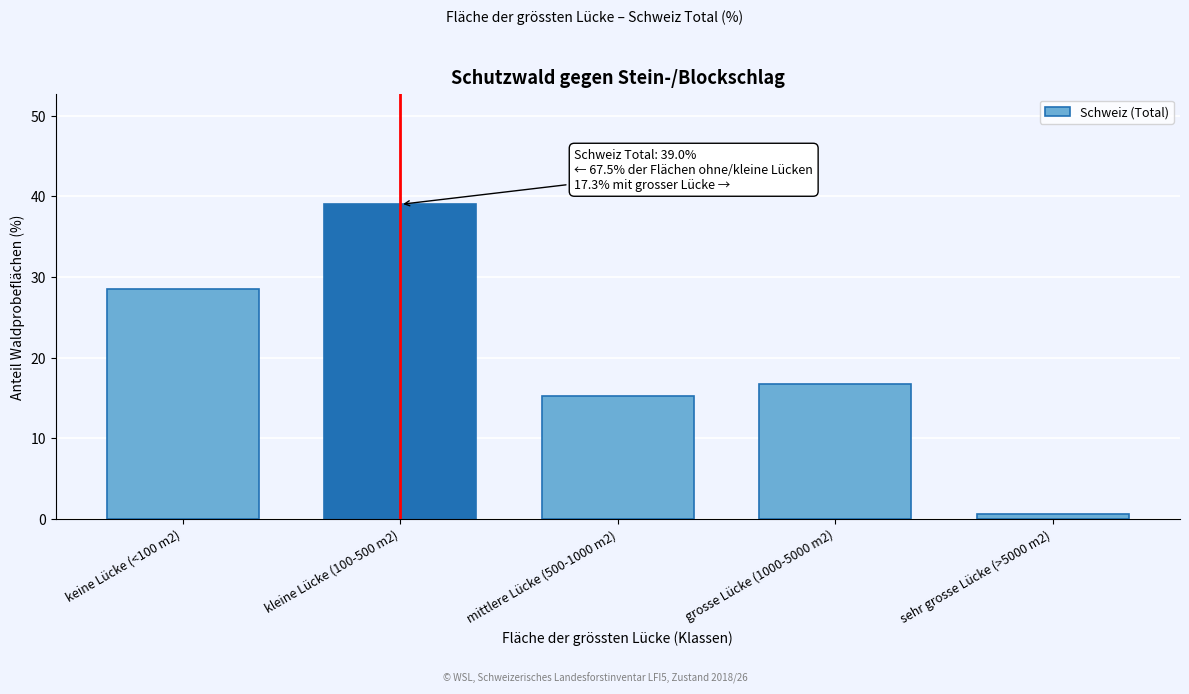

Reading left to right, list all the values displayed in this chart.

keine Lücke (<100 m2)=28.5	kleine Lücke (100-500 m2)=39.0	mittlere Lücke (500-1000 m2)=15.2	grosse Lücke (1000-5000 m2)=16.7	sehr grosse Lücke (>5000 m2)=0.6